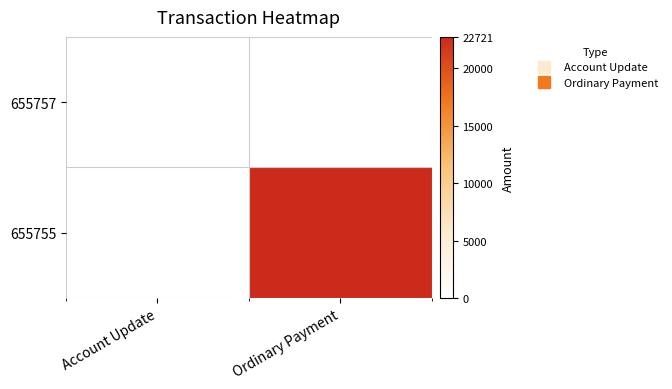

Between Account Update and Ordinary Payment, which is larger?

Account Update